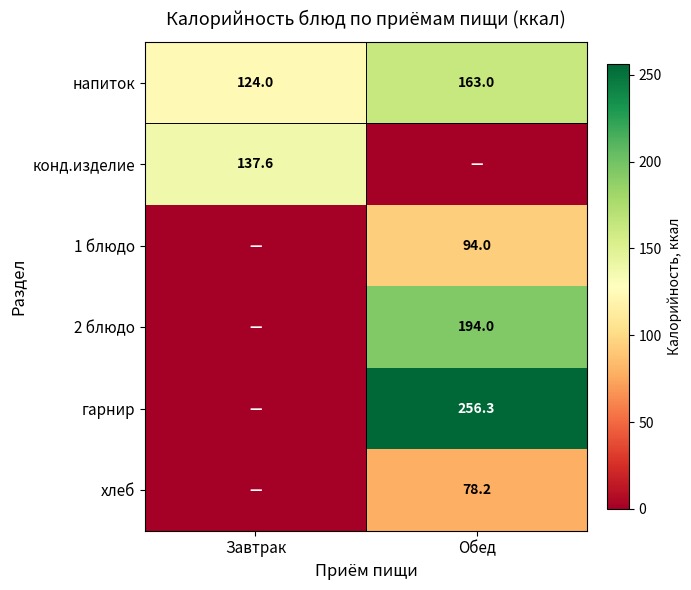

True or false: напиток has a value of 163.0 at Обед.

True